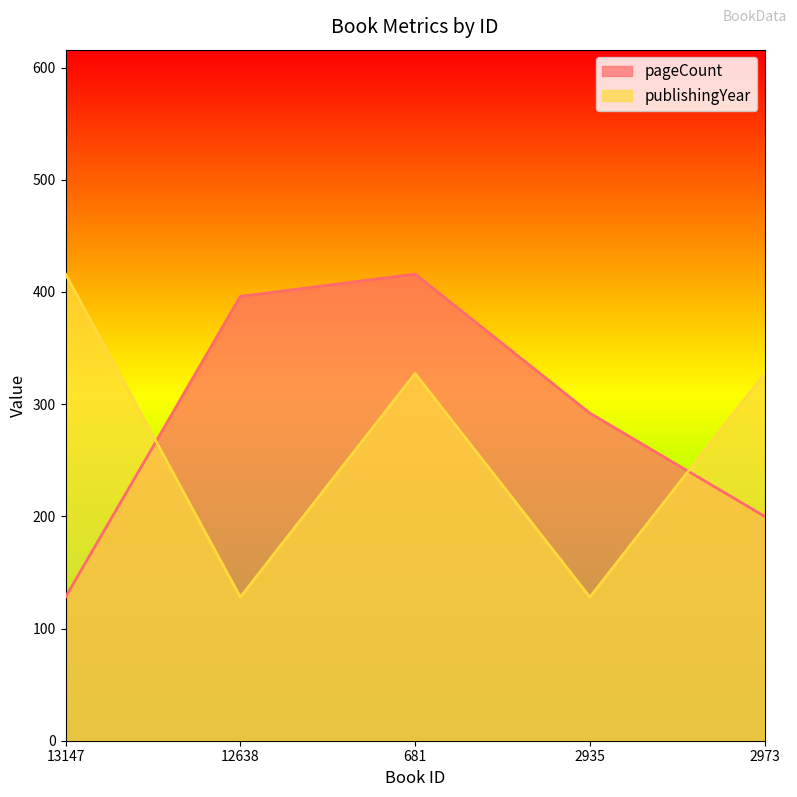

True or false: publishingYear has a value of 87.1 at 12638.

False